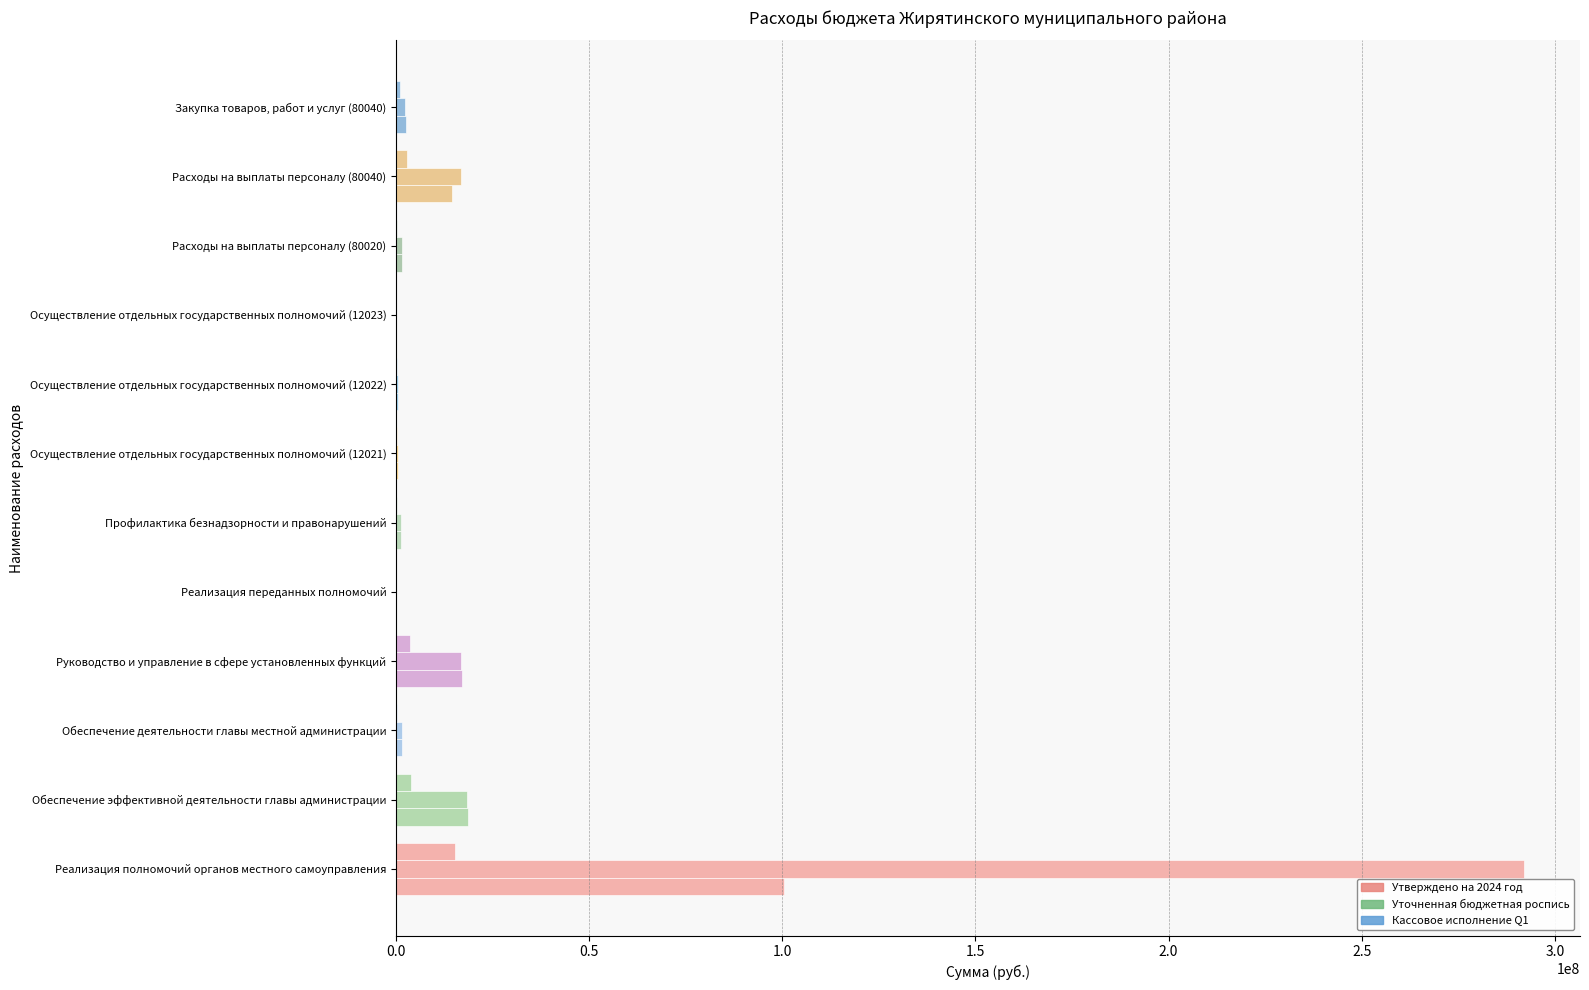

What is the greatest value displayed?

291918169.9